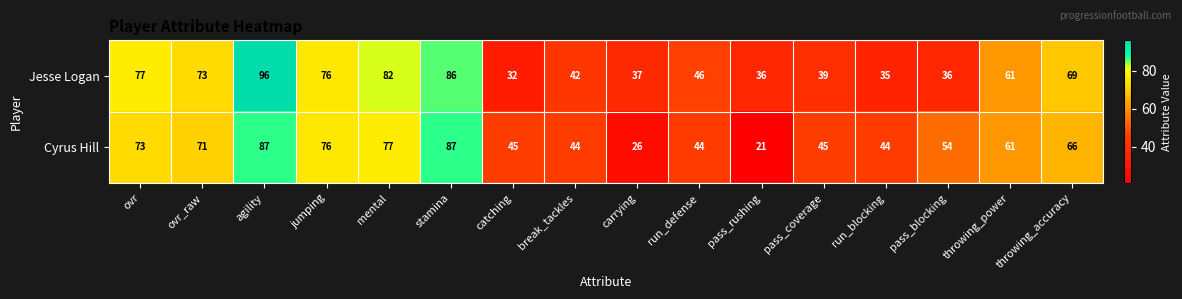

Read the Jesse Logan value at throwing_power, to the nearest 10.

60